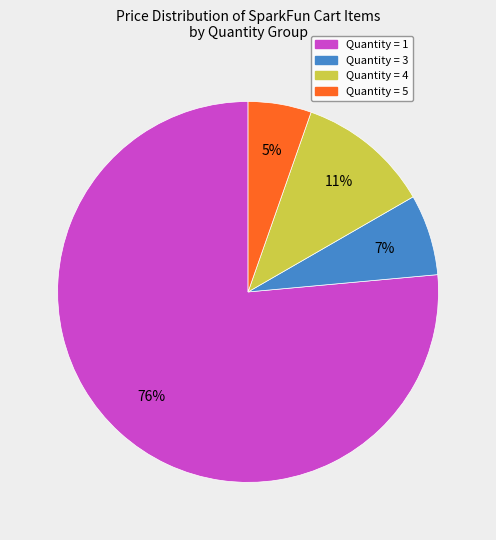

Does any single category account for the majority?

Yes